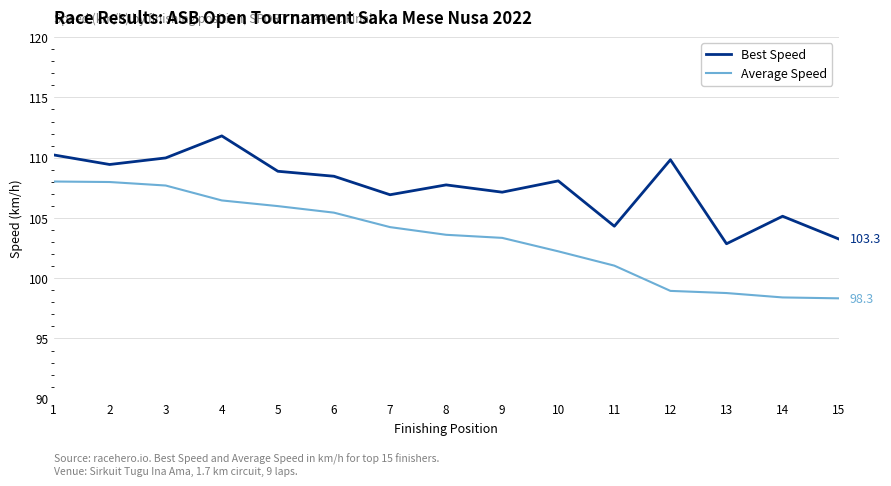

True or false: Best Speed and Average Speed intersect in this chart.

False